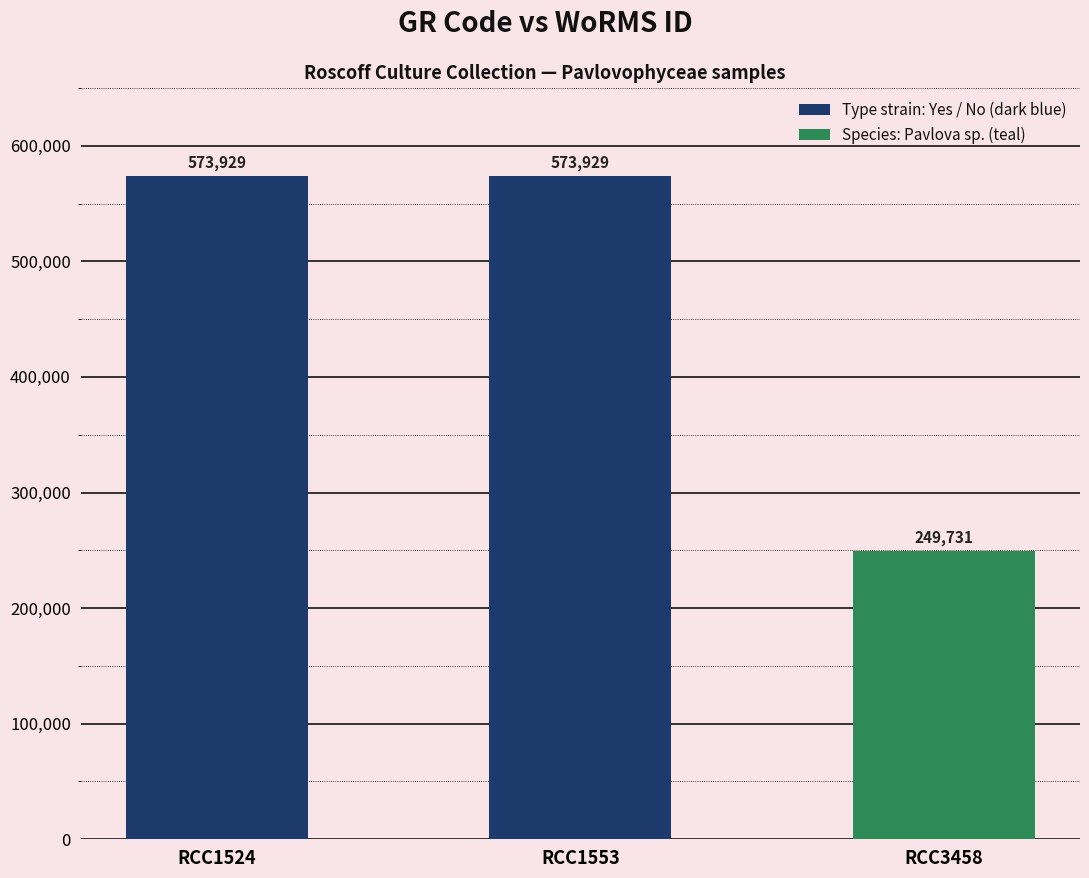

The value at RCC1524 is 573929. True or false?

True